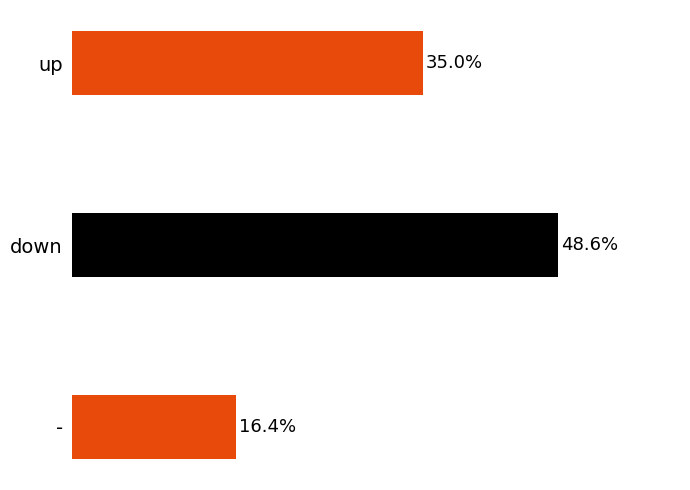

At which category does the chart reach its minimum across all series?

-